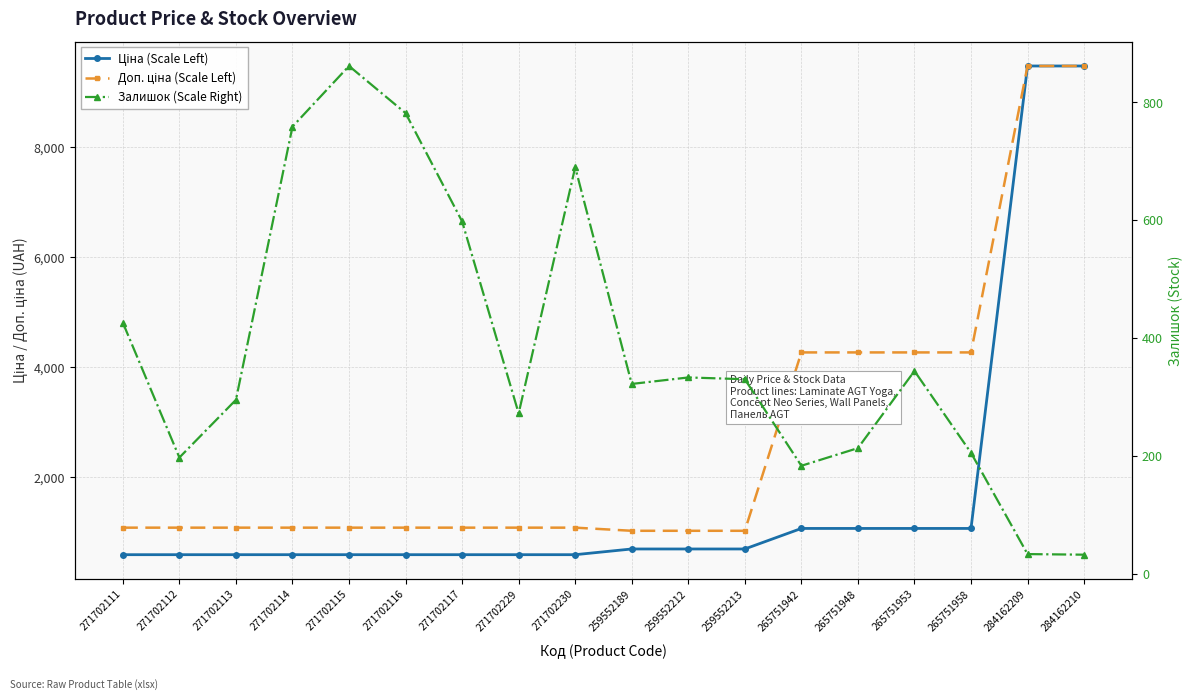

What value does the Залишок (Scale Right) series have at 271702116?

782.0